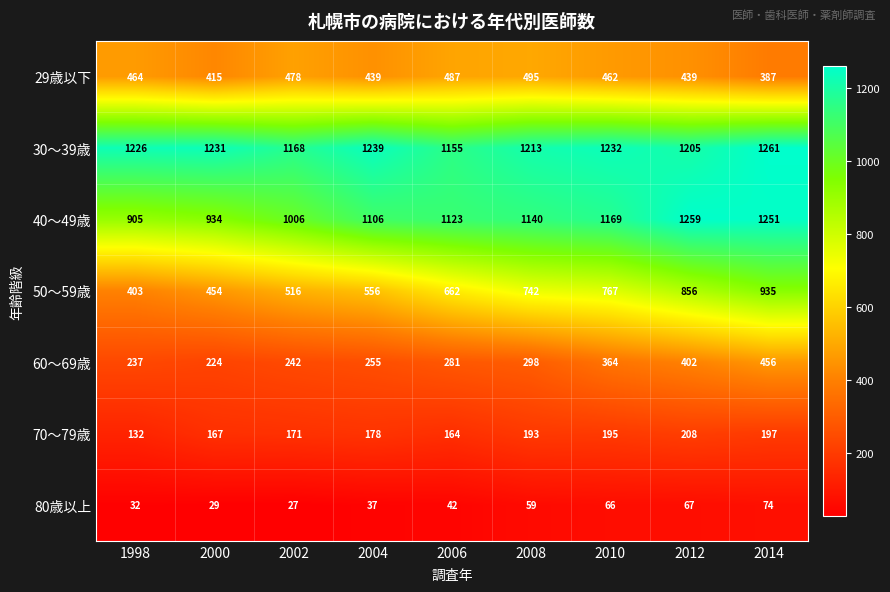

How many series are shown in this chart?

7